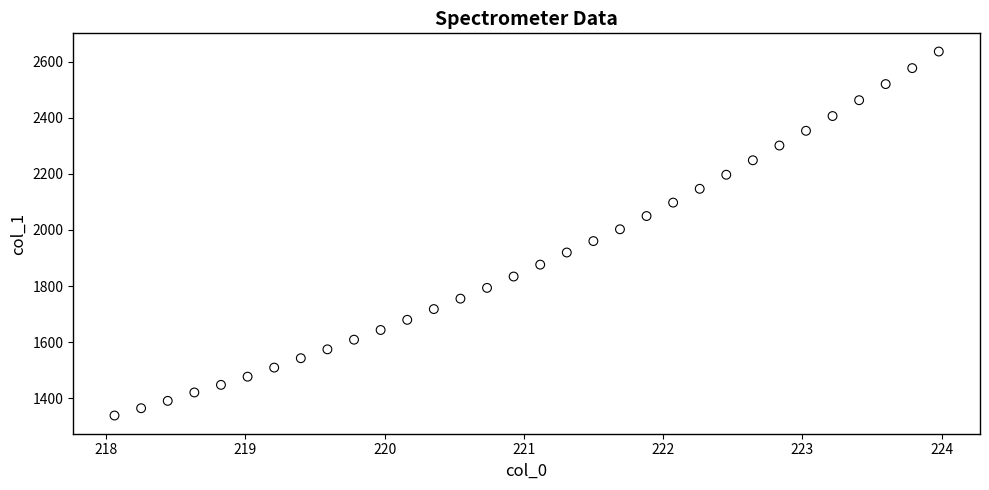

What is the range of Y values (max minus min)?

1299.1